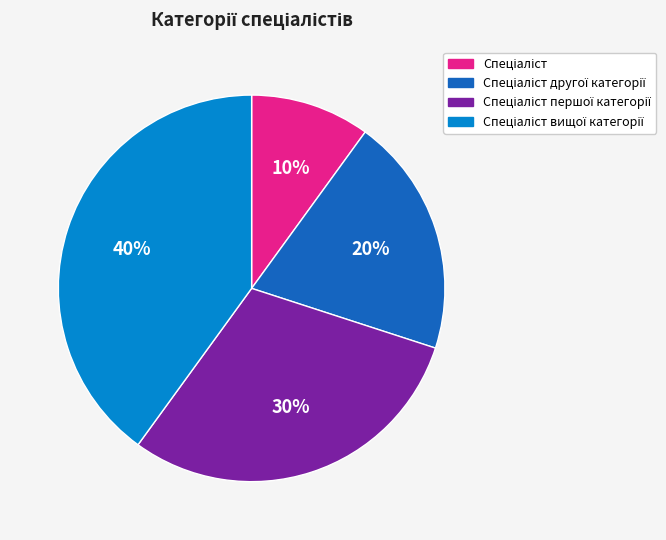

Does any single category account for the majority?

No